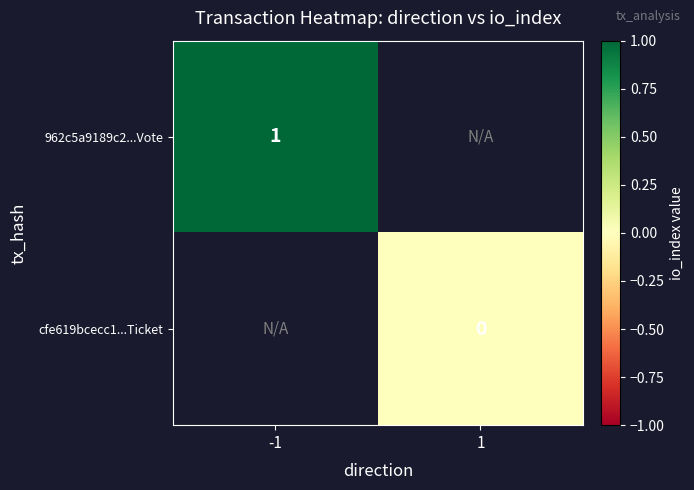

True or false: 962c5a9189c2...Vote has a value of 1 at -1.

True